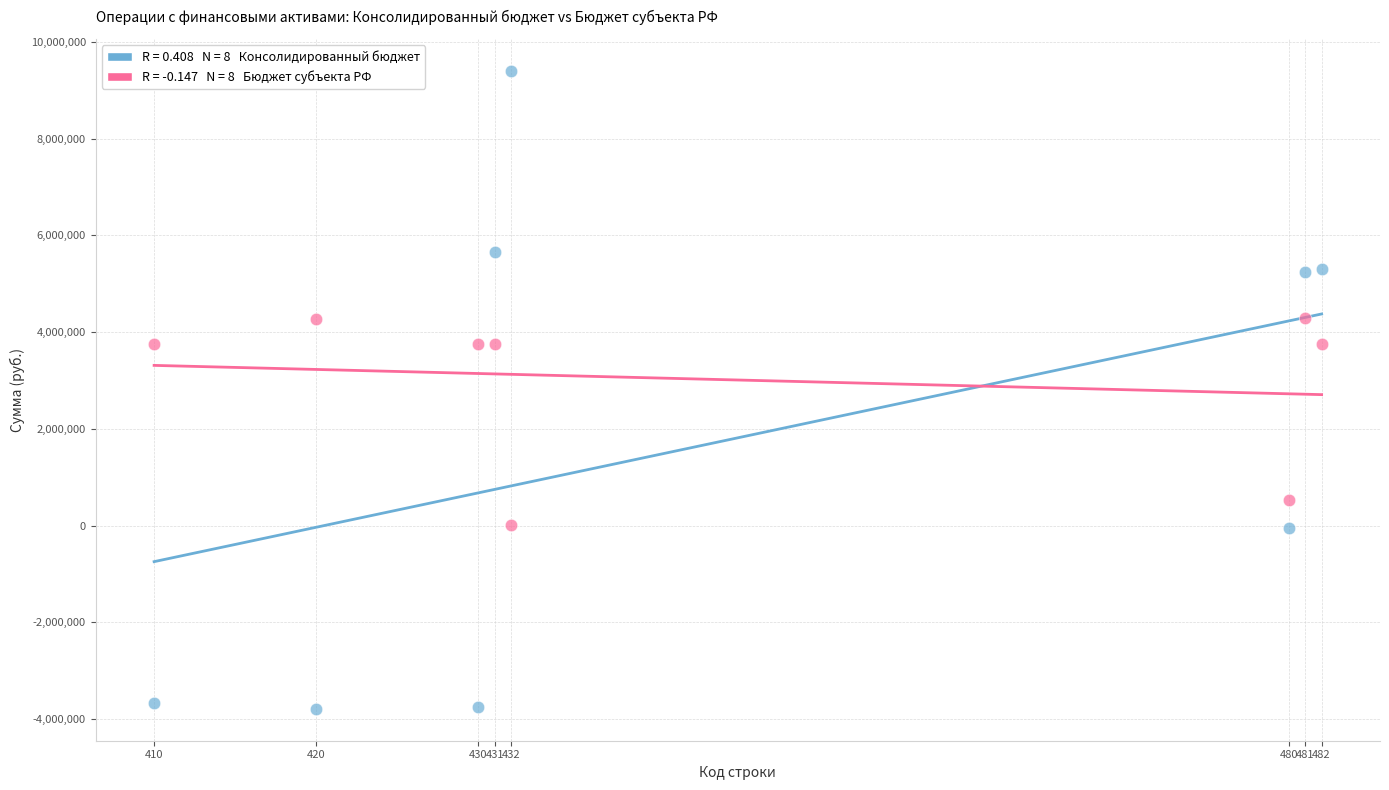

Across all data points, what is the range of X values (max minus min)?

72.0